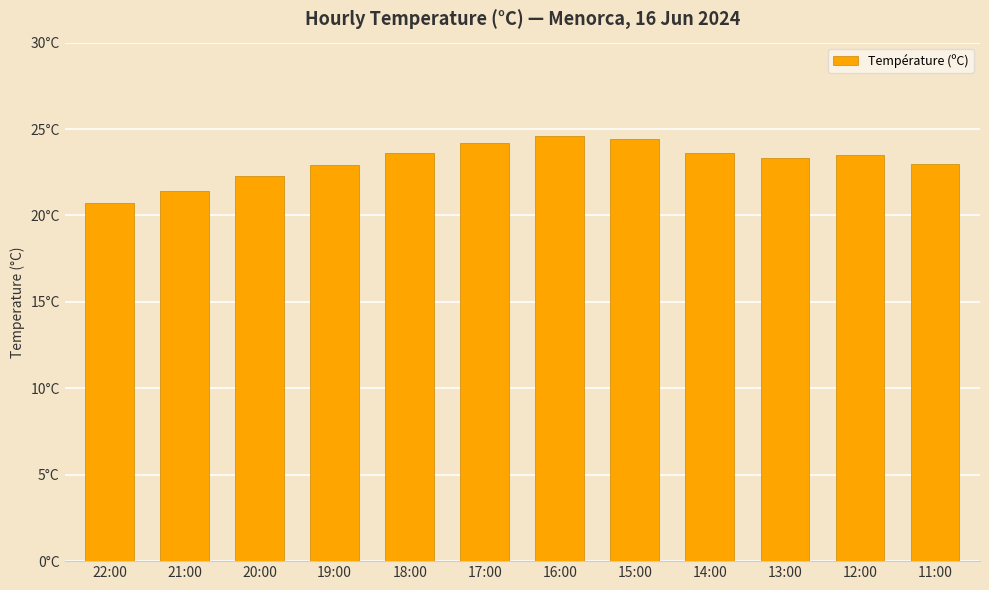

Does the chart contain stacked bars?

No